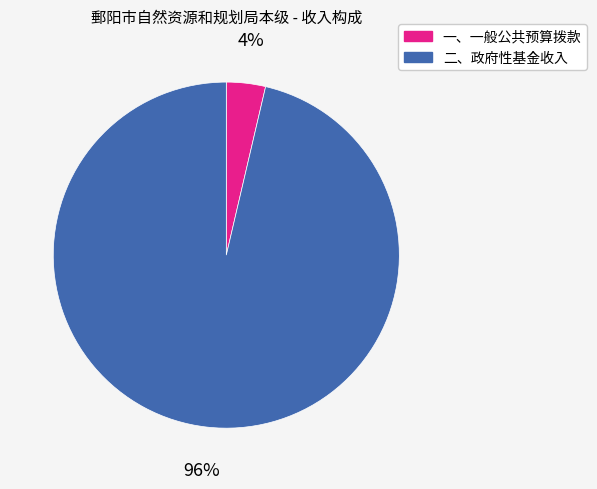

Is the sum of 一、一般公共预算拨款 and 二、政府性基金收入 greater than half?

Yes